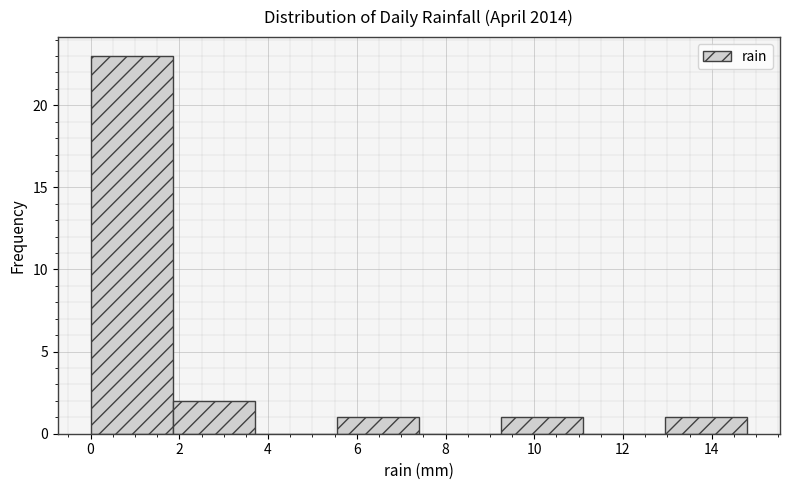

Which range on the x-axis has the tallest bar?

0.00 to 1.85